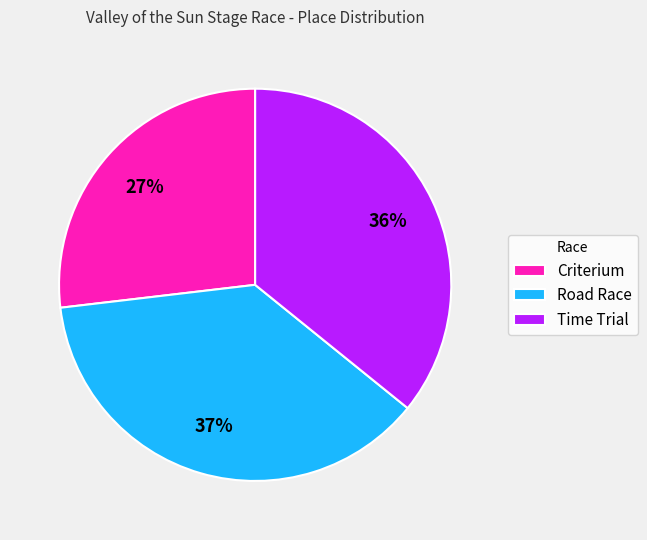

True or false: Road Race accounts for 25% of the total.

False